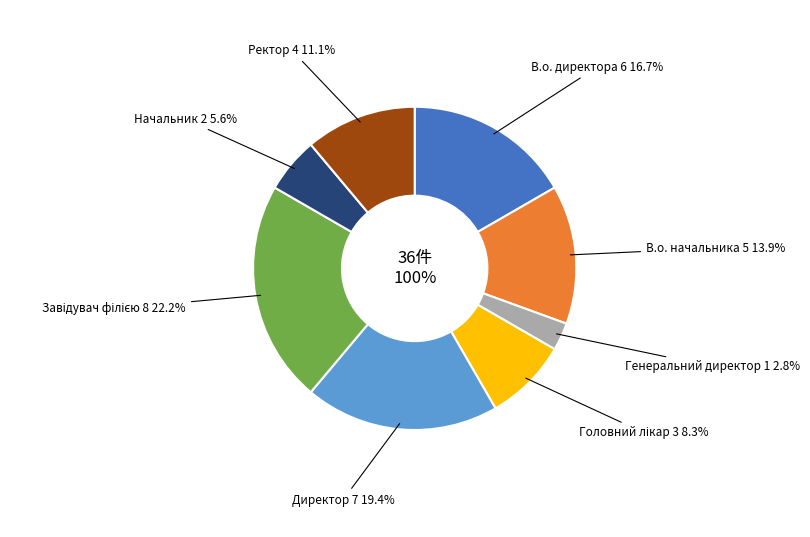

What portion of the pie excludes Директор?

80.6%